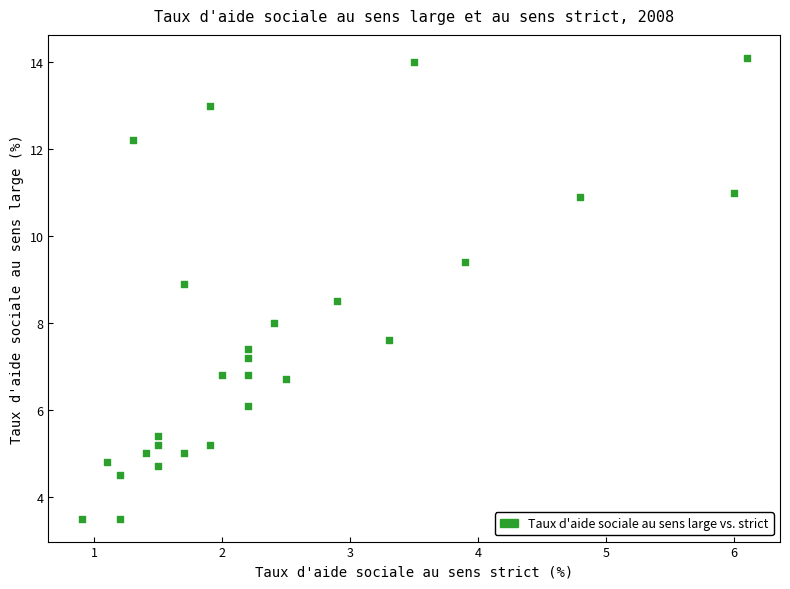

What is the range of Y values (max minus min)?

10.6